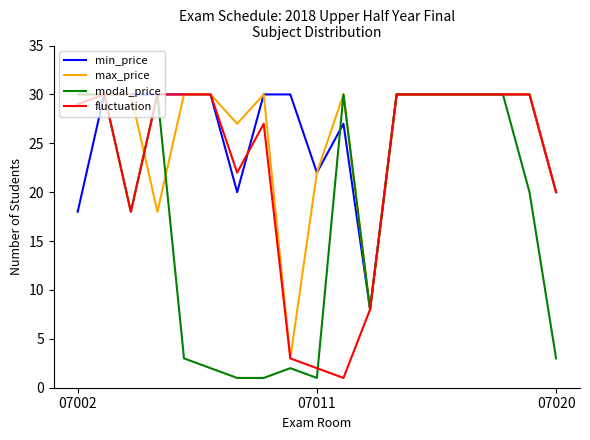

True or false: max_price and min_price intersect in this chart.

False